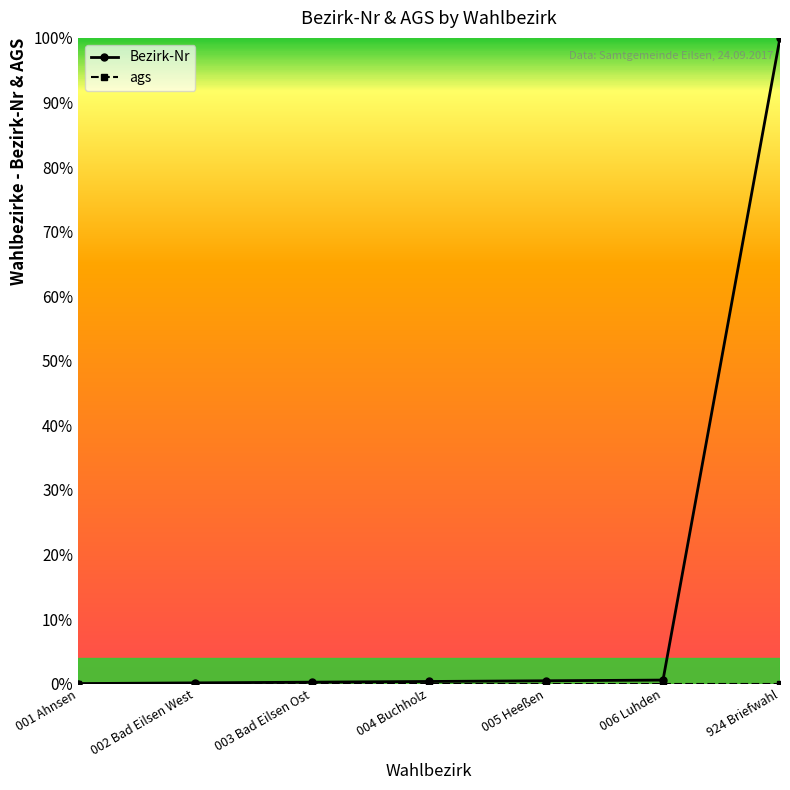

Is this an area chart (filled region under the line)?

No